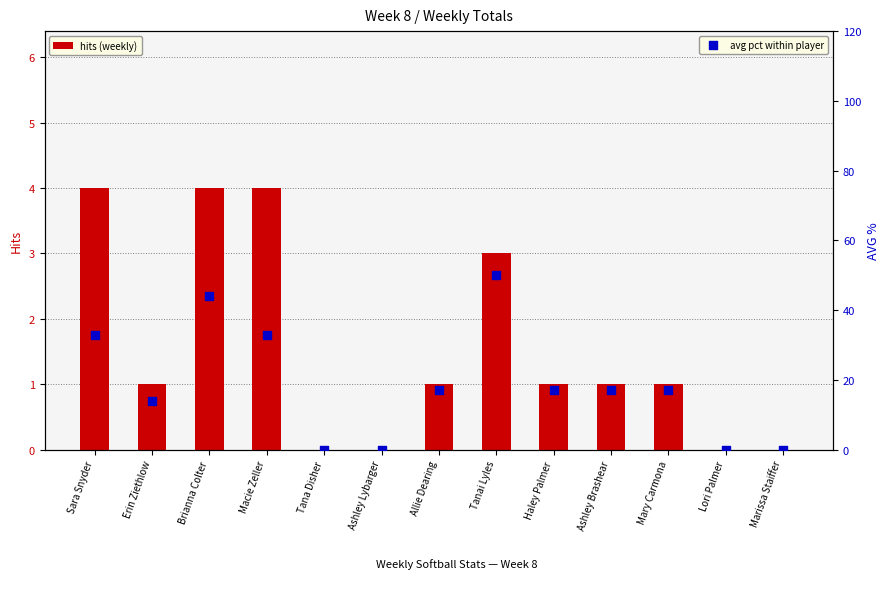

Which series has the widest spread of Y values?

avg pct within player